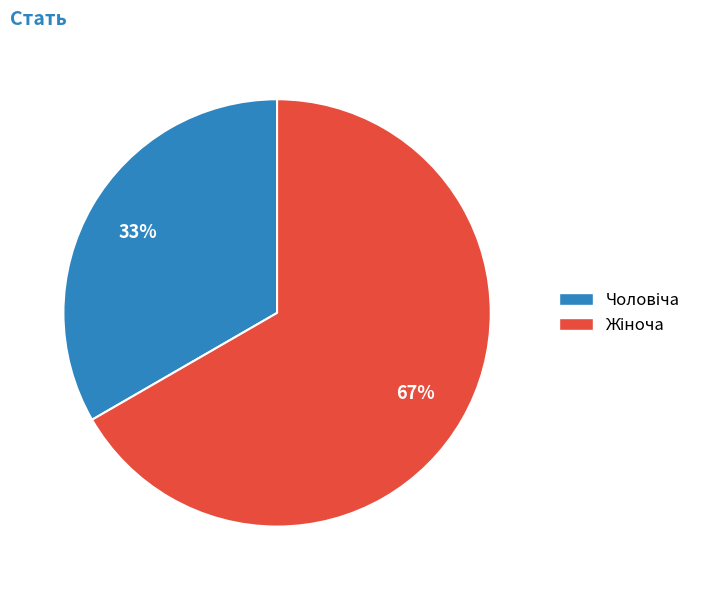

Count the number of slices in the pie.

2